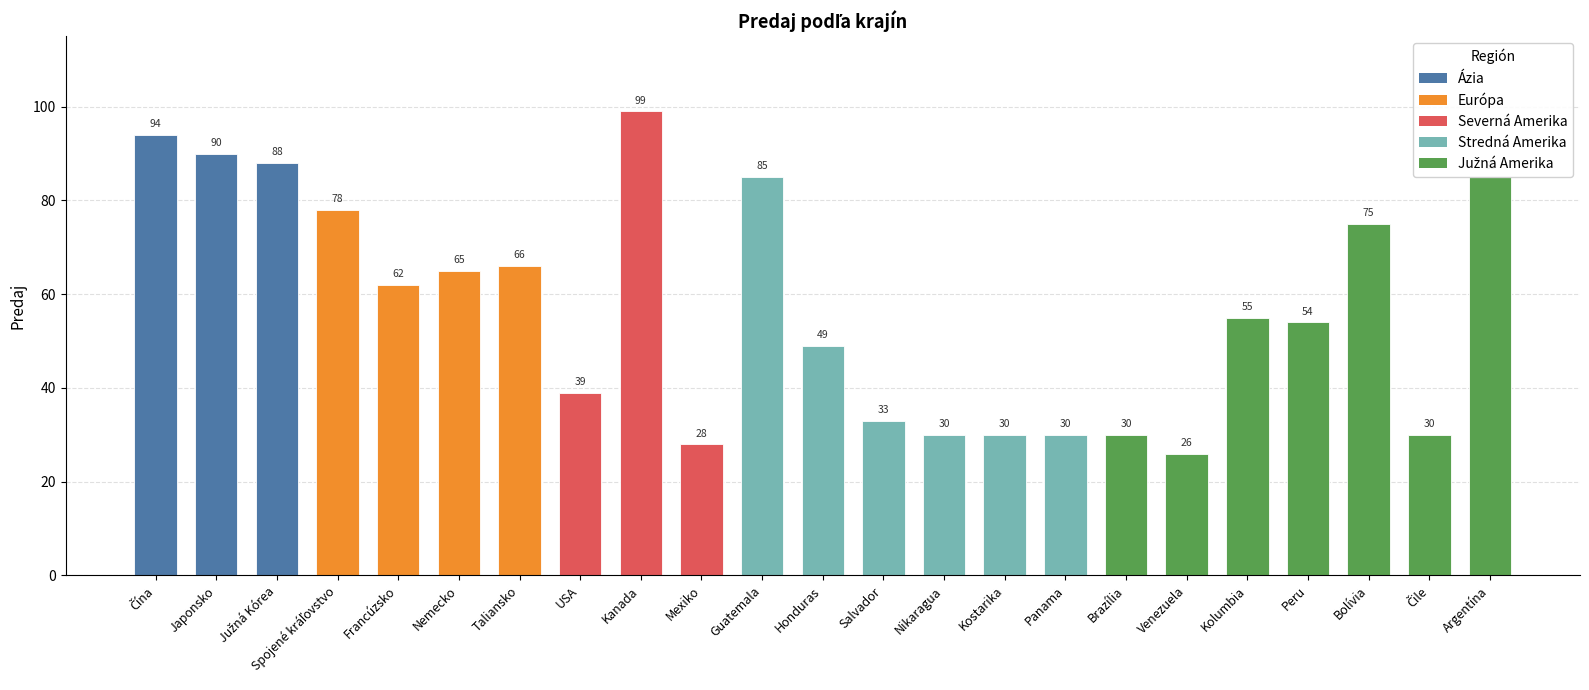

What is the maximum value shown in the chart?

99